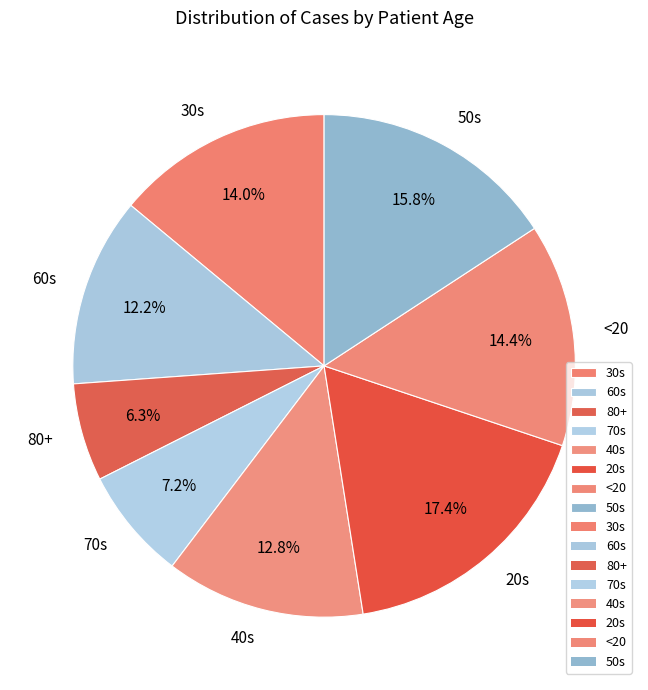

What percentage is the 30s slice, to the nearest percent?

14%